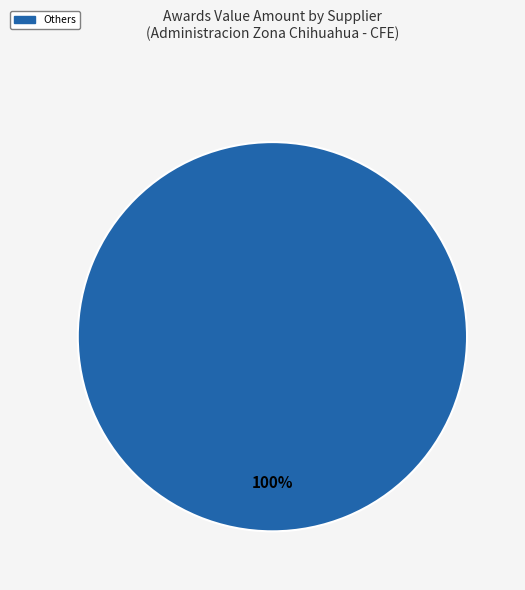

Count the number of slices in the pie.

1